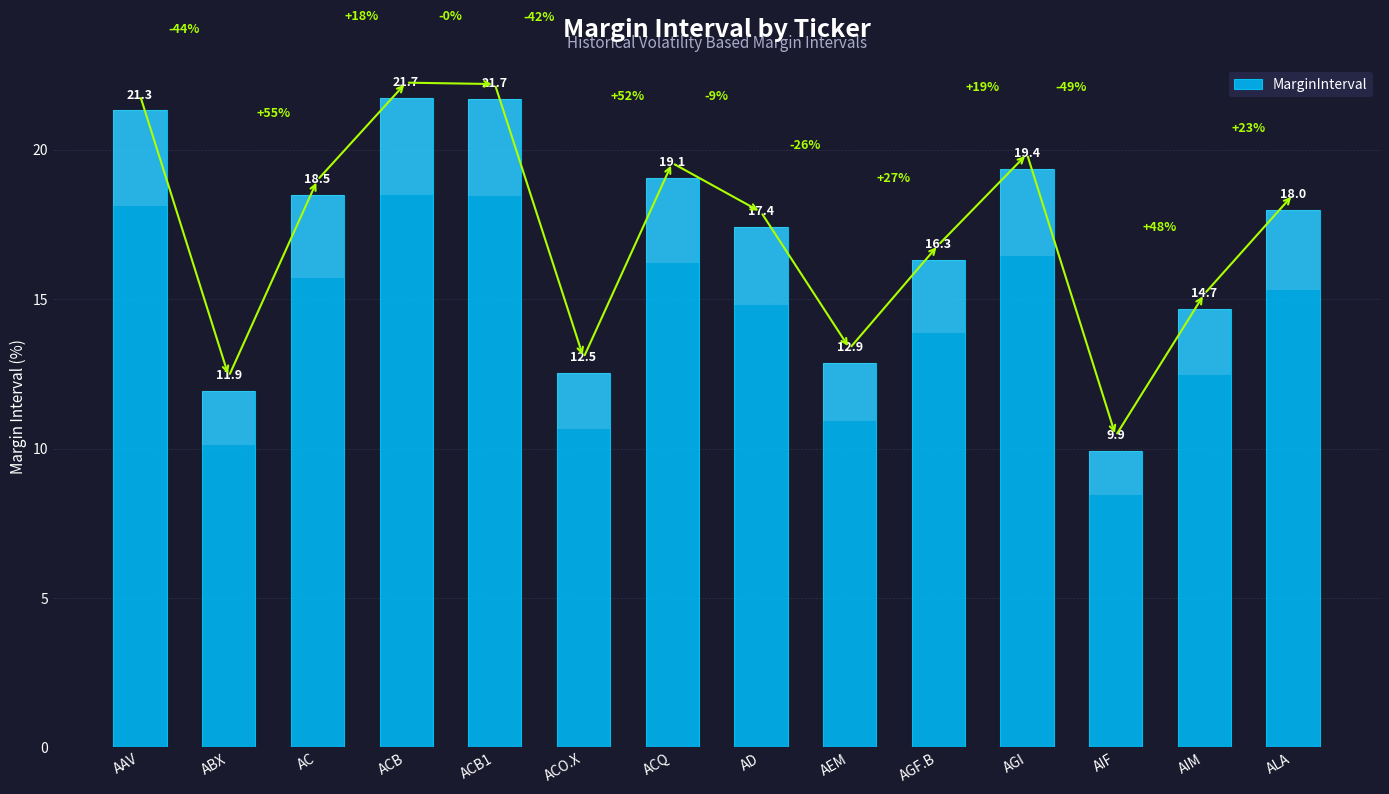

What is the difference between the second highest and minimum values?

11.8